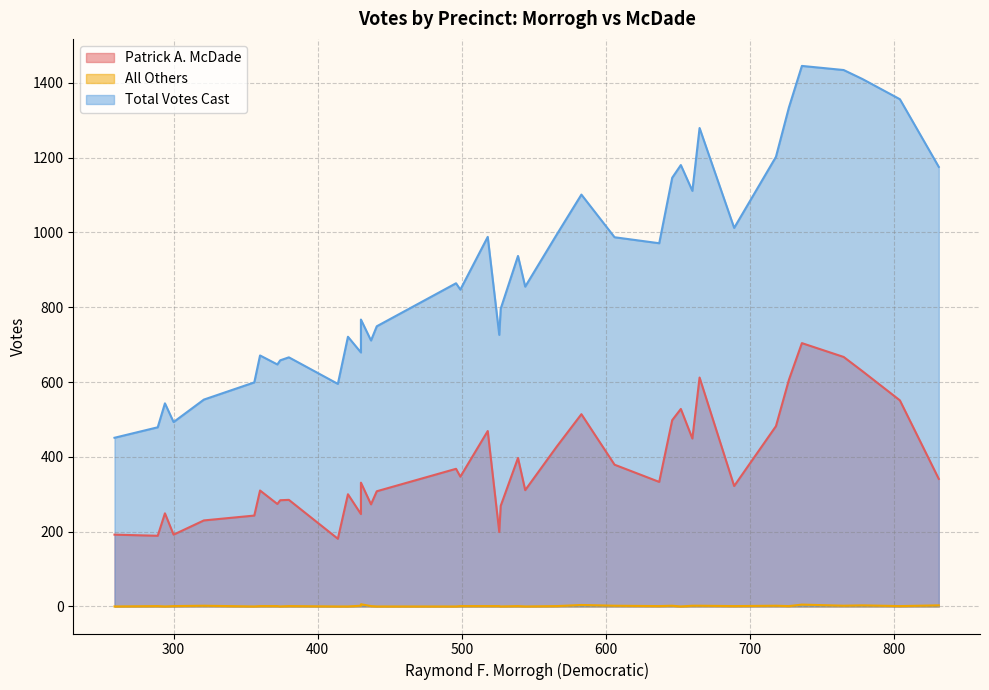

How many lines are shown in the chart?

3